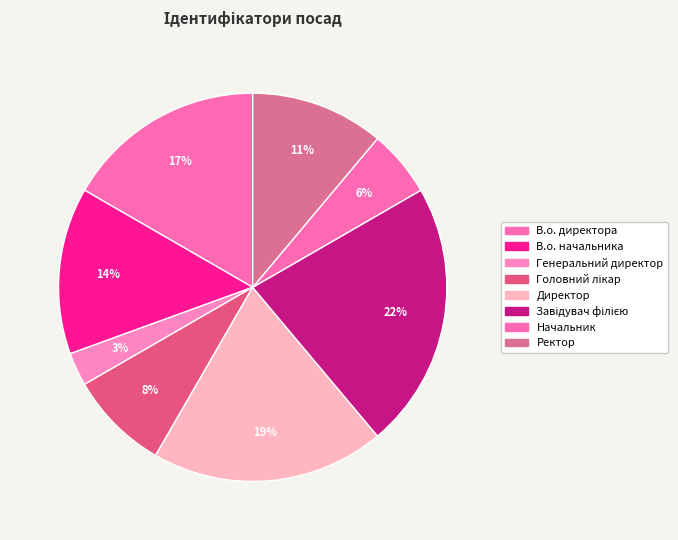

What percentage is the Ректор slice, to the nearest percent?

11%